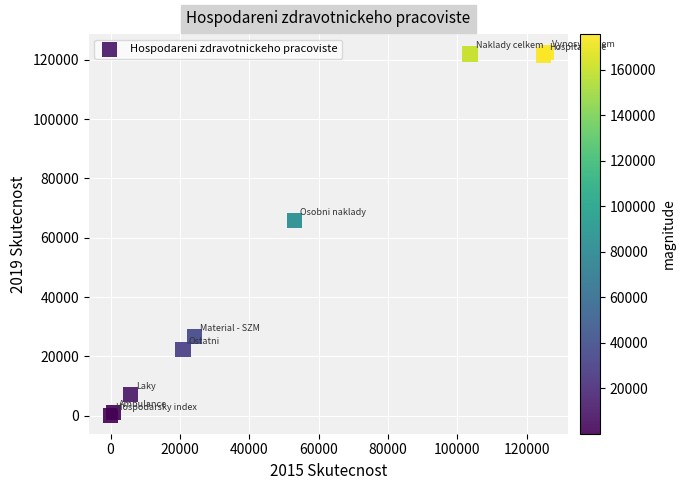

What Y value in the scatter plot is closest to 61283?

65684.2